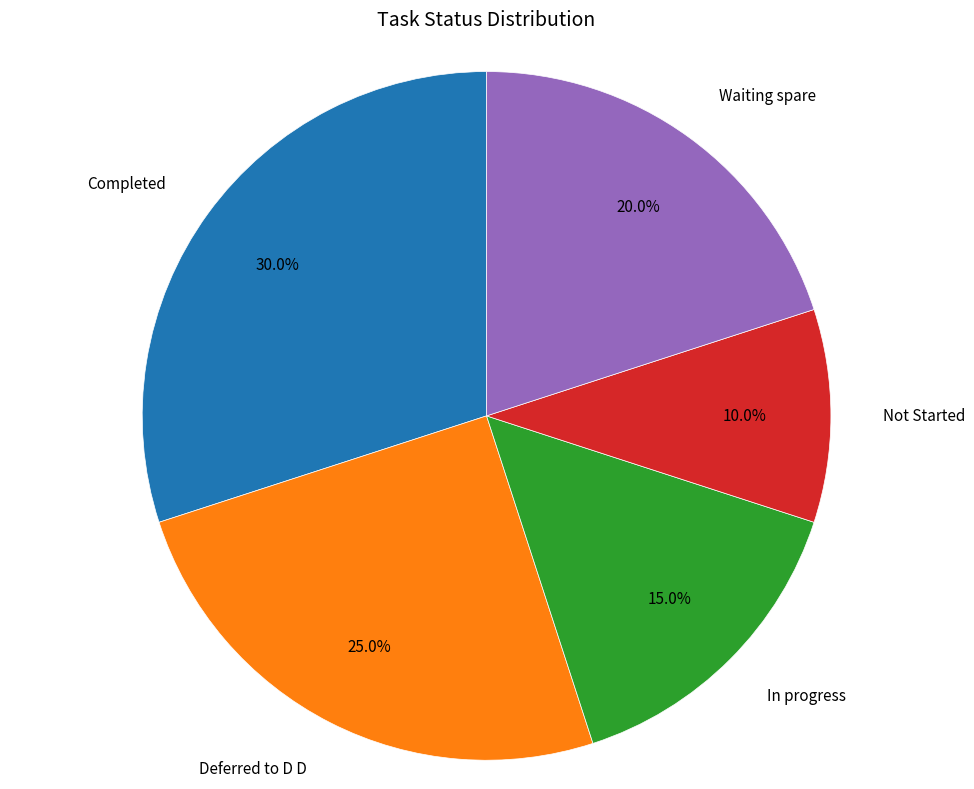

Is there any slice that represents more than half of the pie?

No